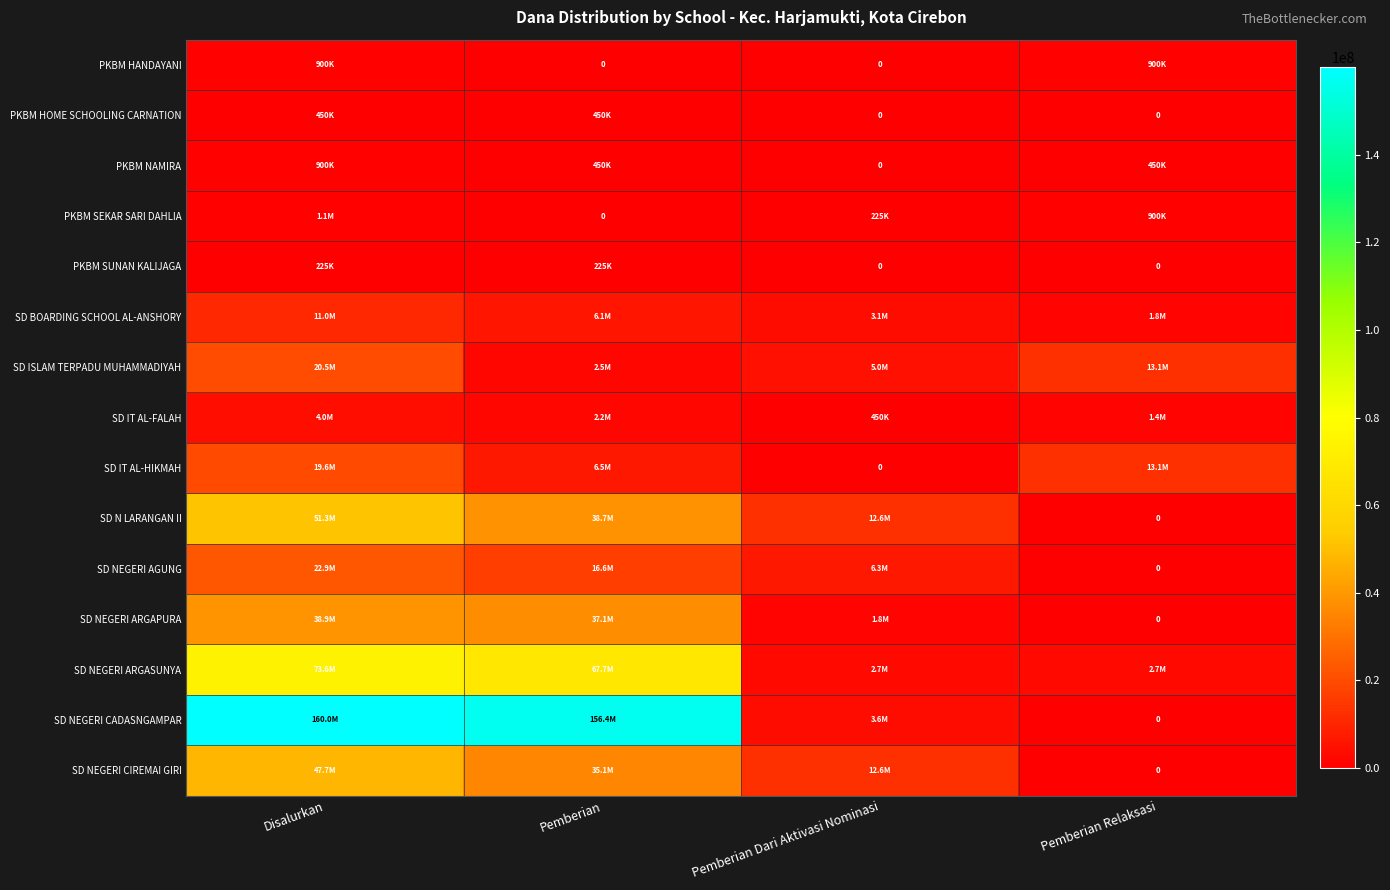

How many values in the SD IT AL-FALAH series exceed 2250000?

1